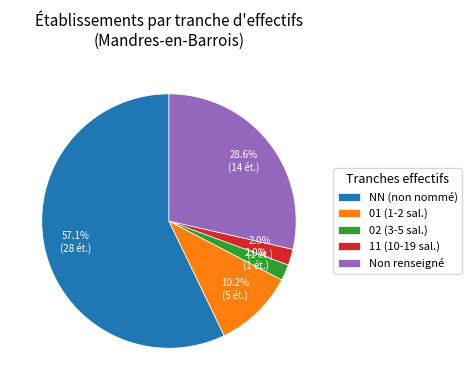

What is the majority slice?

NN (non nommé)